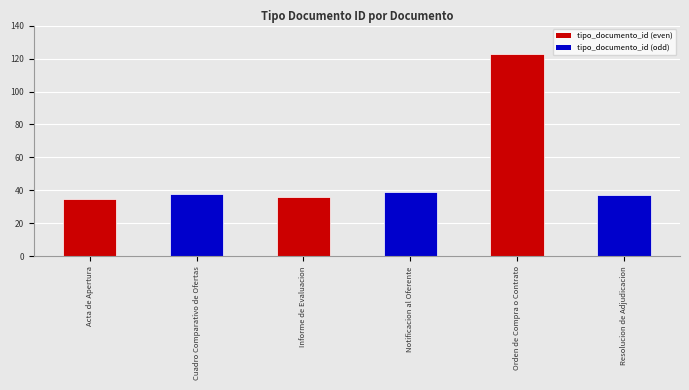

Which label corresponds to the largest value in the chart?

Orden de Compra o Contrato